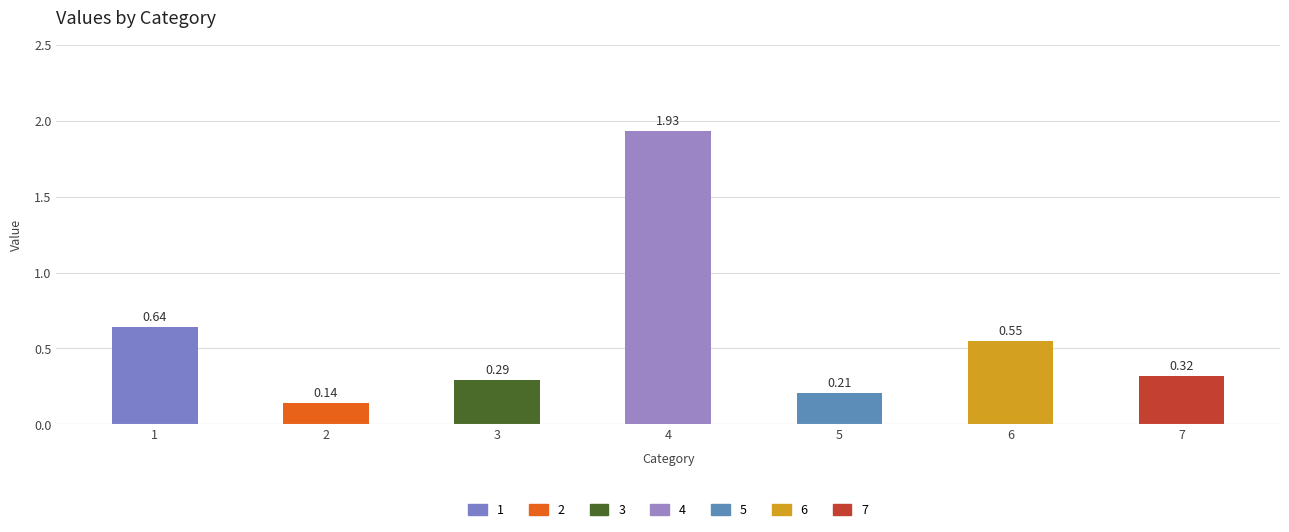

Is it true that the value at 3 is 0.1?

False